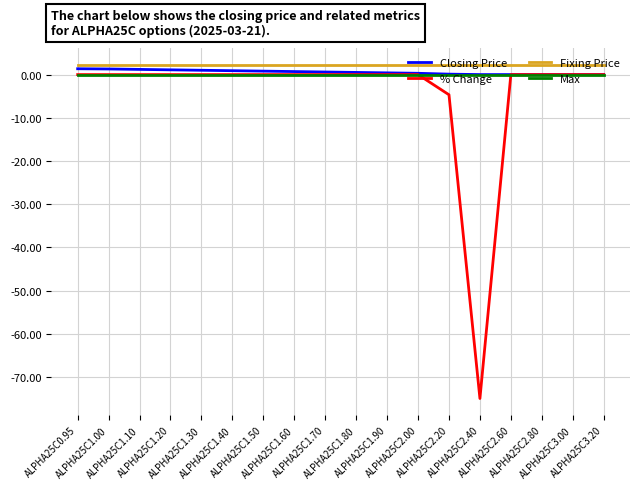

Which category has the lowest value in the % Change series?

ALPHA25C2.40